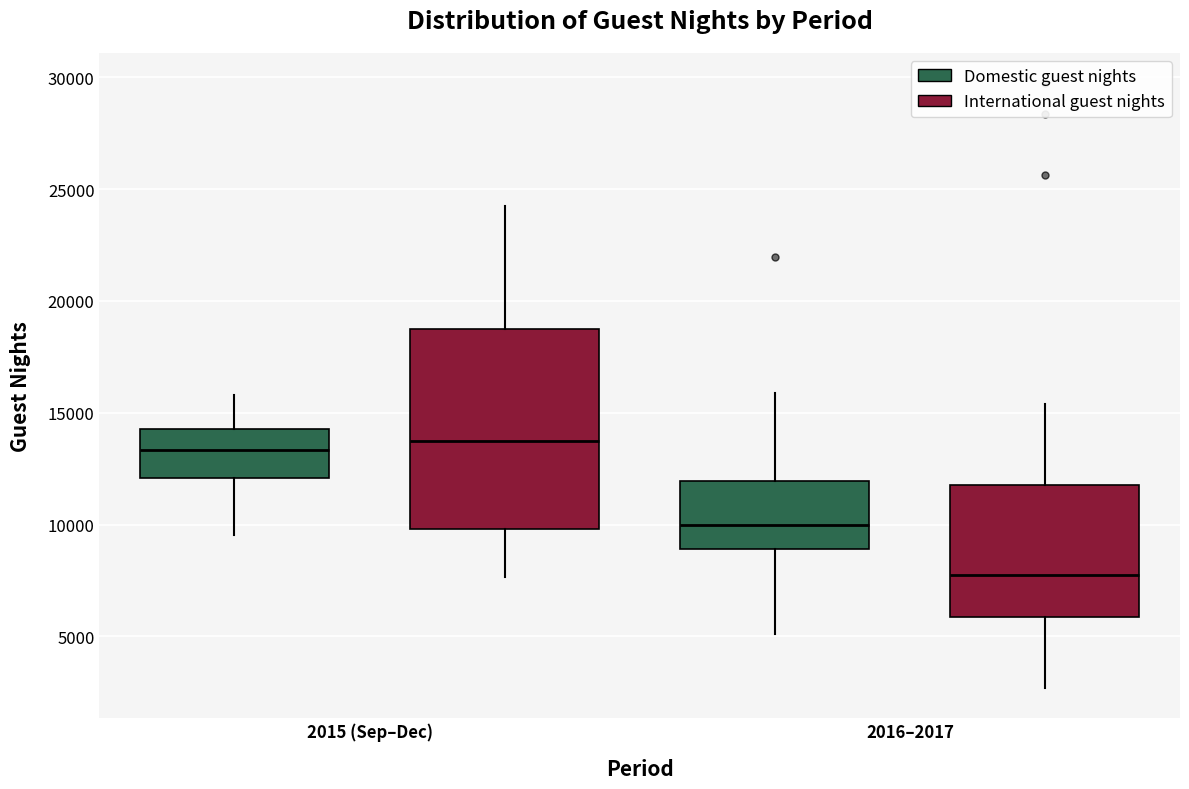

Which box has the lowest median line?

2016–2017 (International guest nights)